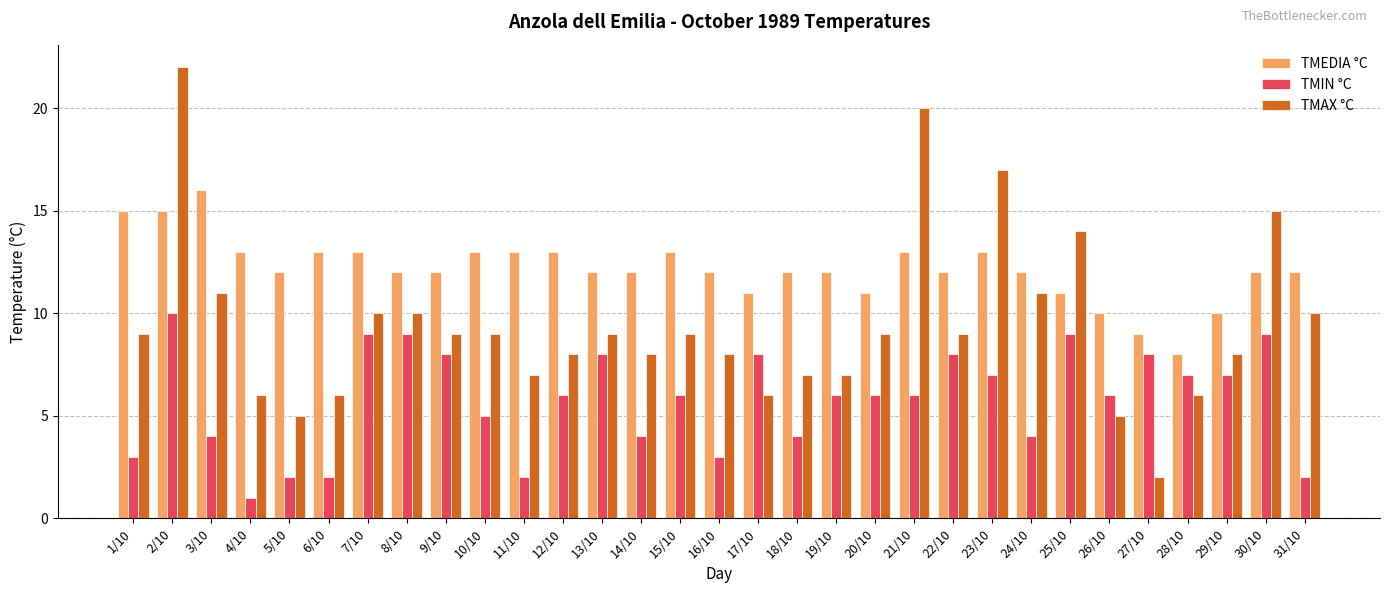

List the series in order of their overall mean, lowest first.

TMIN °C, TMAX °C, TMEDIA °C